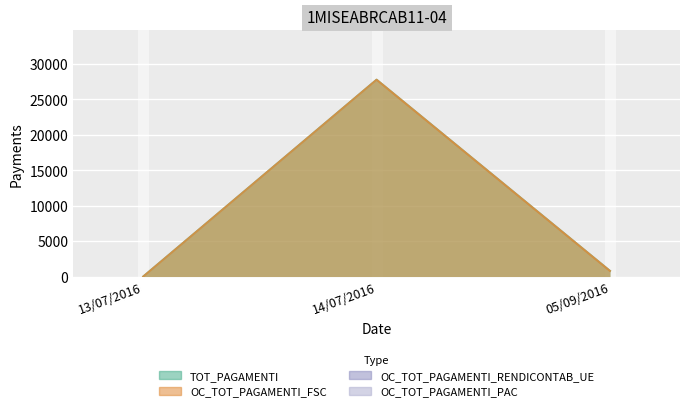

Is it true that OC_TOT_PAGAMENTI_FSC equals 0.0 at 13/07/2016?

True